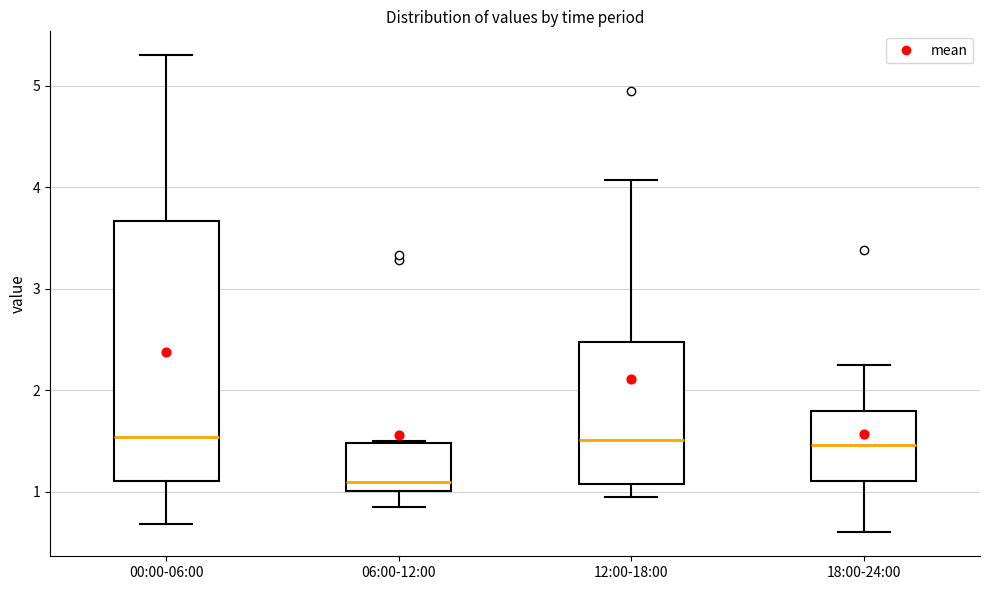

Reading left to right, transcribe this box plot: for each box, give where its median line is, the range the box spans, and where its two whiskers end, as read against the y-axis. The values are not printed on the chart, so give them approximately, as read against the axis.

00:00-06:00: median 1.5, box 1.1 to 3.7, whiskers 0.7 to 5.3
06:00-12:00: median 1.1, box 1.0 to 1.5, whiskers 0.9 to 1.5
12:00-18:00: median 1.5, box 1.1 to 2.5, whiskers 1.0 to 4.1
18:00-24:00: median 1.5, box 1.1 to 1.8, whiskers 0.6 to 2.3